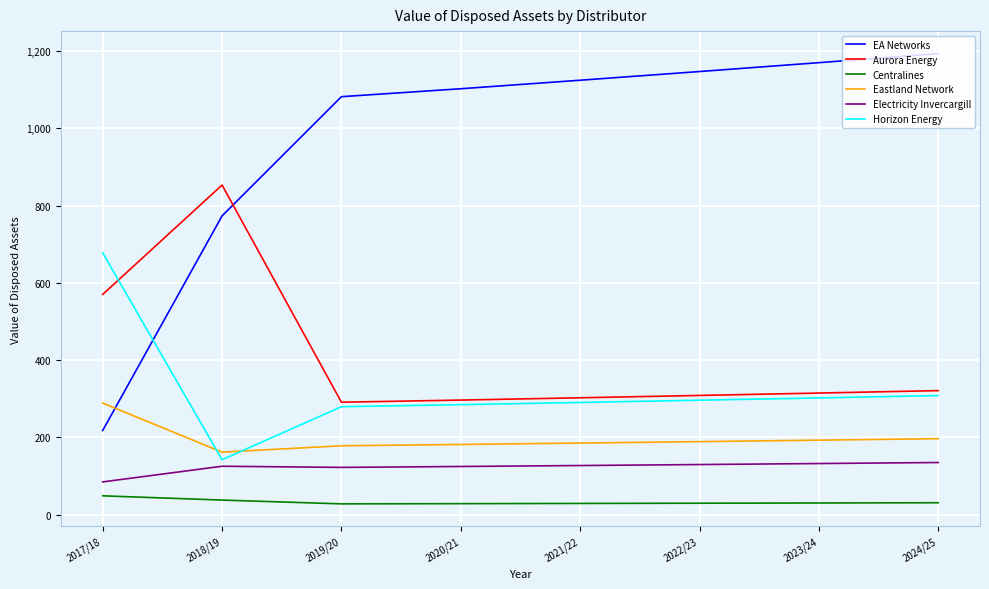

True or false: Aurora Energy and Horizon Energy intersect in this chart.

True